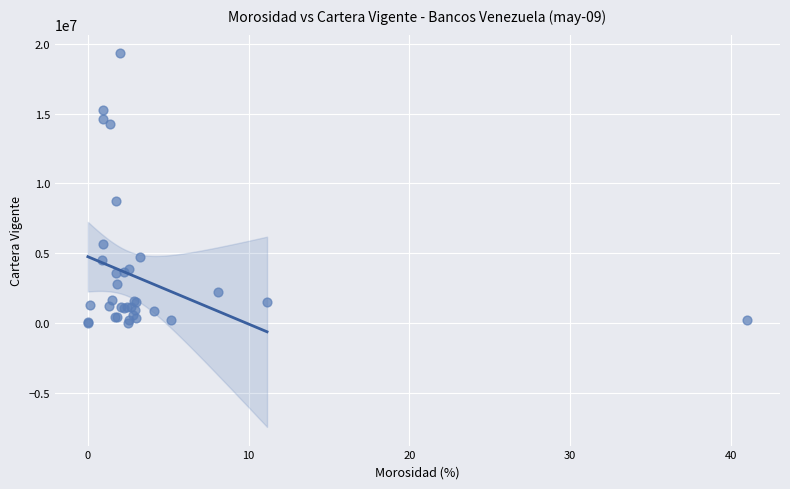

What Y value in the scatter plot is closest to 9680017?

8711676